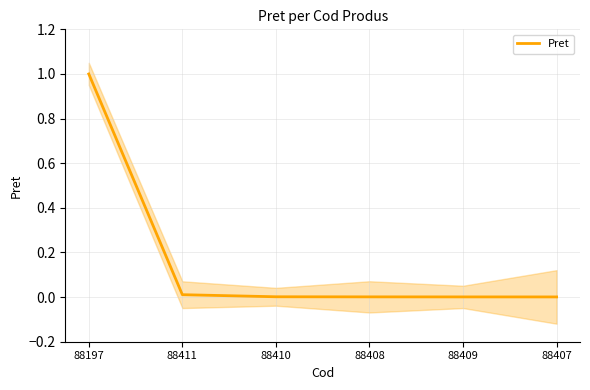

True or false: there are more than 0 points higher than both neighbors.

False